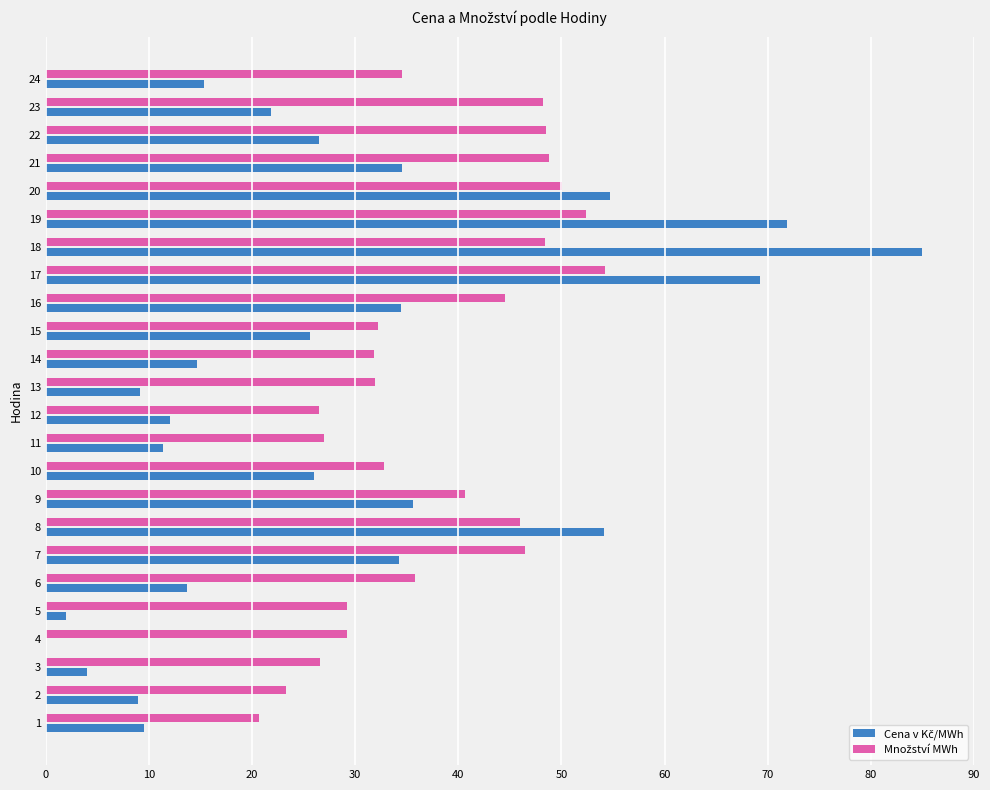

At which category is the sum across all series the highest?

18